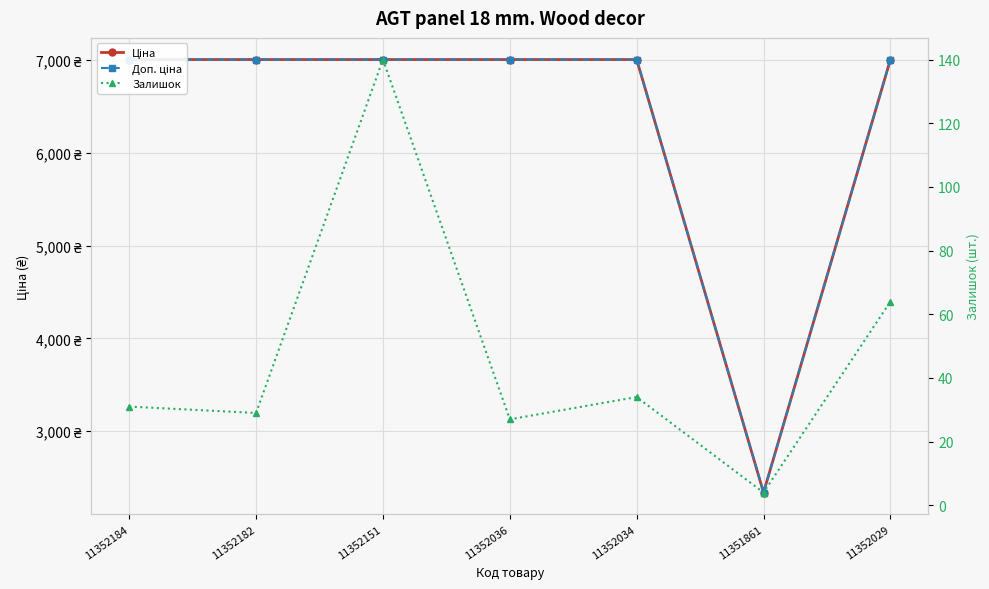

Reading left to right, what are all the values shown in this chart?

Ціна: 11352184=7002.7	11352182=7002.7	11352151=7002.7	11352036=7002.7	11352034=7002.7	11351861=2340.3	11352029=7002.7
Доп. ціна: 11352184=7002.7	11352182=7002.7	11352151=7002.7	11352036=7002.7	11352034=7002.7	11351861=2340.0	11352029=7002.7
Залишок: 11352184=31.0	11352182=29.0	11352151=140.0	11352036=27.0	11352034=34.0	11351861=4.0	11352029=64.0